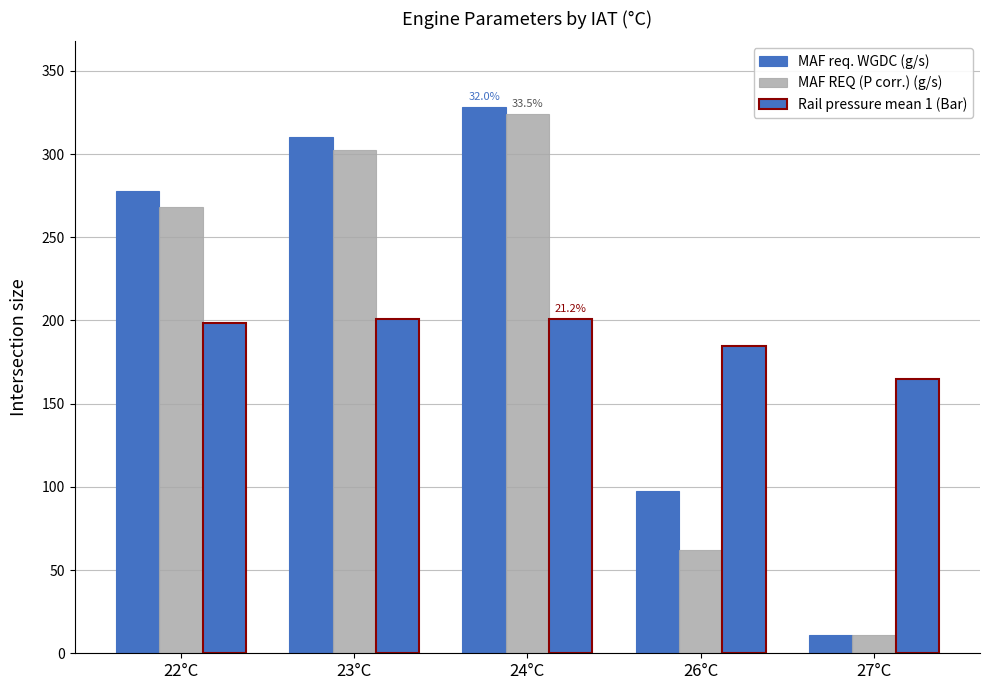

How many data points does each series have?

5